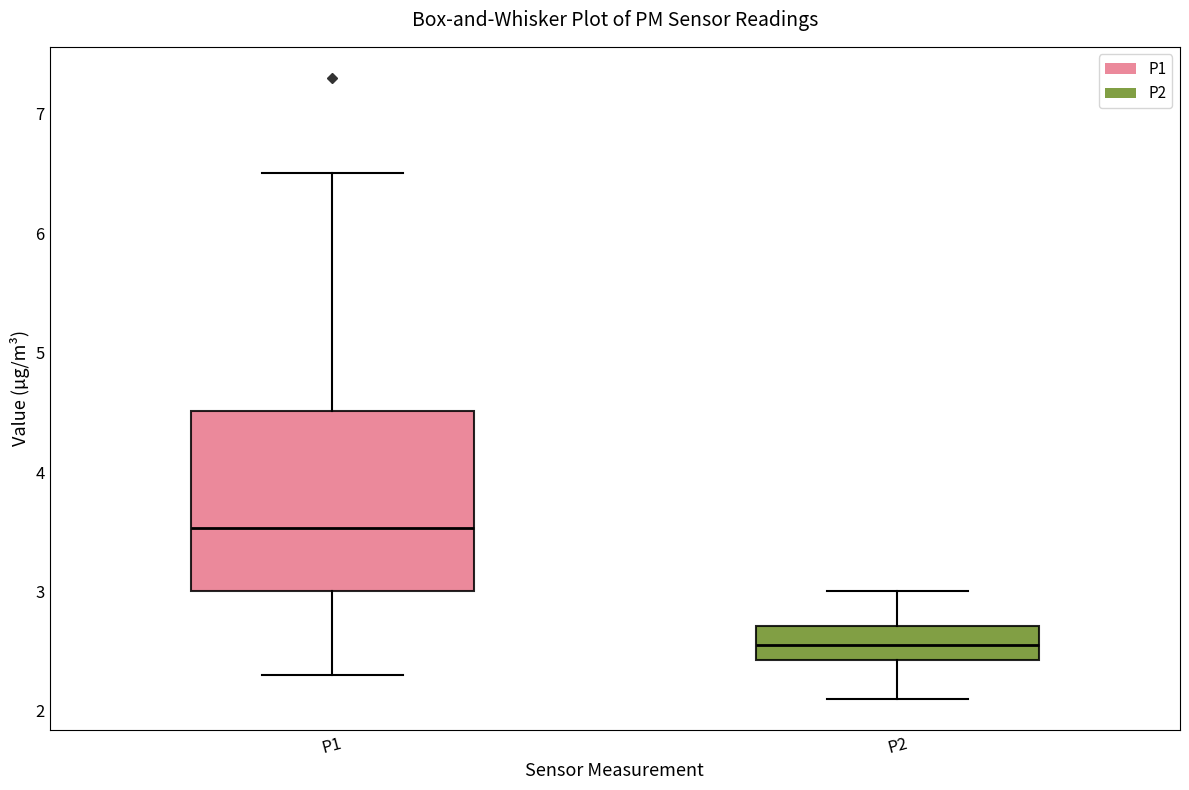

Which box is the tallest, from its lower edge to its upper edge?

P1